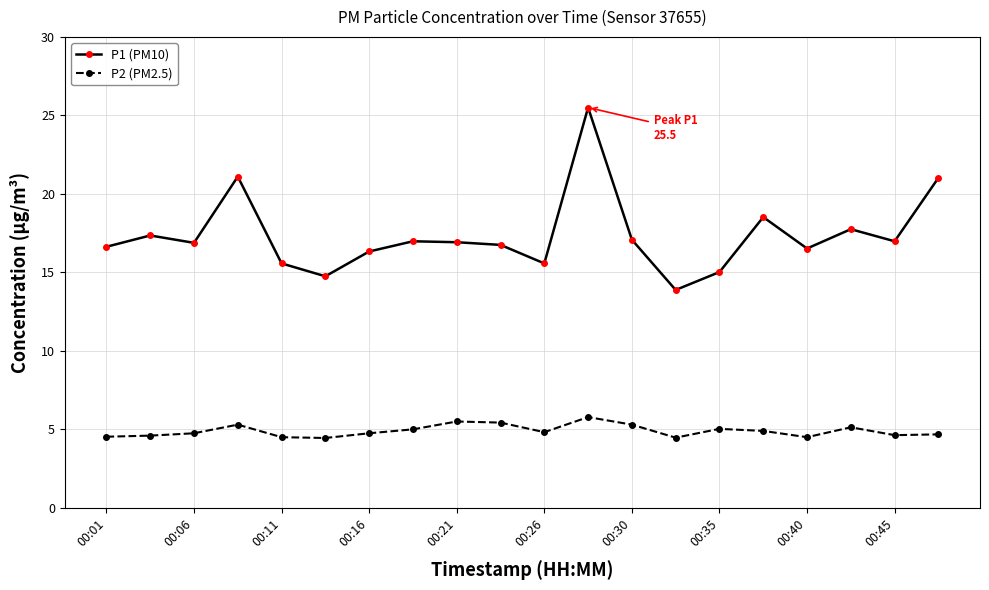

Rank the series by their average value, from highest to lowest.

P1 (PM10), P2 (PM2.5)